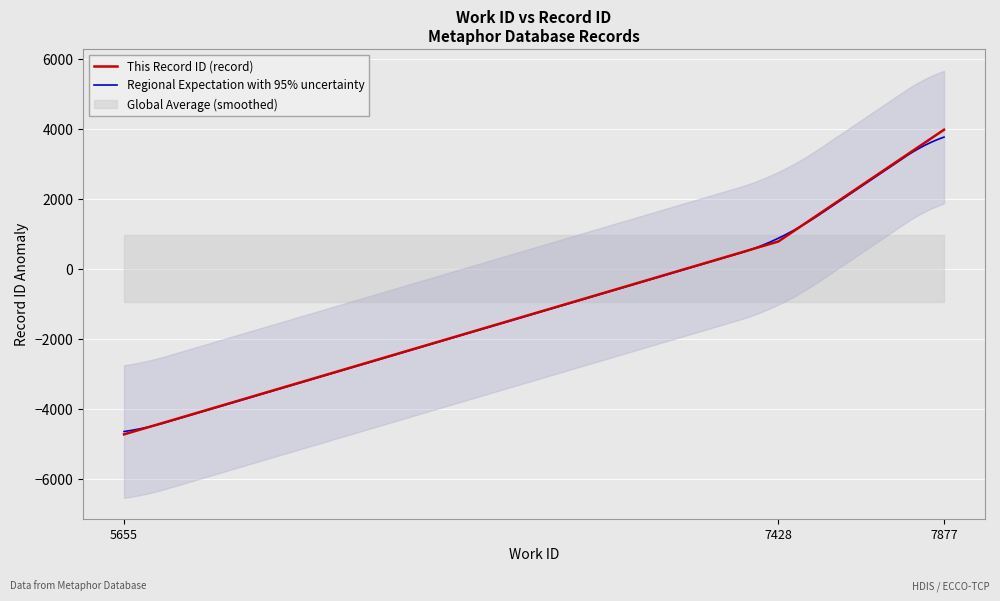

Between 7877 and 7428, which is larger?

7877